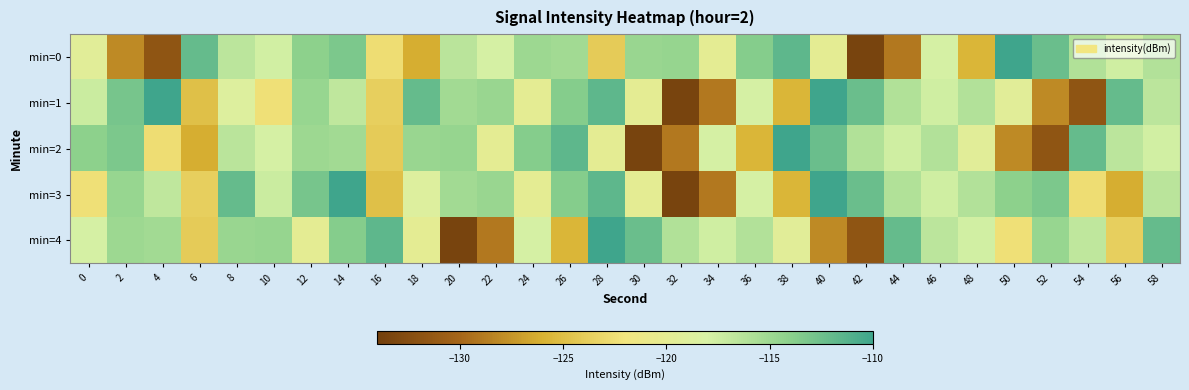

Reading left to right, transcribe all the data shown in this chart.

min=0: 0=-119.4	2=-128.0	4=-131.7	6=-112.0	8=-116.5	10=-117.6	12=-114.1	14=-113.2	16=-122.6	18=-126.2	20=-116.5	22=-117.8	24=-114.9	26=-115.2	28=-124.0	30=-114.8	32=-114.6	34=-119.9	36=-113.7	38=-111.6	40=-119.9	42=-133.5	44=-129.0	46=-117.8	48=-125.7	50=-110.0	52=-112.3	54=-115.9	56=-117.5	58=-116.1
min=1: 0=-117.2	2=-113.0	4=-110.0	6=-124.9	8=-118.8	10=-122.4	12=-114.6	14=-116.7	16=-123.7	18=-112.0	20=-115.2	22=-114.8	24=-119.9	26=-113.7	28=-111.6	30=-119.9	32=-133.5	34=-129.0	36=-117.8	38=-125.7	40=-110.0	42=-112.3	44=-115.9	46=-117.5	48=-116.1	50=-119.4	52=-128.0	54=-131.7	56=-112.0	58=-116.5
min=2: 0=-114.1	2=-113.2	4=-122.6	6=-126.2	8=-116.5	10=-117.8	12=-114.9	14=-115.2	16=-124.0	18=-114.8	20=-114.6	22=-119.9	24=-113.7	26=-111.6	28=-119.9	30=-133.5	32=-129.0	34=-117.8	36=-125.7	38=-110.0	40=-112.3	42=-115.9	44=-117.5	46=-116.1	48=-119.4	50=-128.0	52=-131.7	54=-112.0	56=-116.5	58=-117.6
min=3: 0=-122.4	2=-114.6	4=-116.7	6=-123.7	8=-112.0	10=-117.2	12=-113.0	14=-110.0	16=-124.9	18=-118.8	20=-115.2	22=-114.8	24=-119.9	26=-113.7	28=-111.6	30=-119.9	32=-133.5	34=-129.0	36=-117.8	38=-125.7	40=-110.0	42=-112.3	44=-115.9	46=-117.5	48=-116.1	50=-114.1	52=-113.2	54=-122.6	56=-126.2	58=-116.5
min=4: 0=-117.8	2=-114.9	4=-115.2	6=-124.0	8=-114.8	10=-114.6	12=-119.9	14=-113.7	16=-111.6	18=-119.9	20=-133.5	22=-129.0	24=-117.8	26=-125.7	28=-110.0	30=-112.3	32=-115.9	34=-117.5	36=-116.1	38=-119.4	40=-128.0	42=-131.7	44=-112.0	46=-116.5	48=-117.6	50=-122.4	52=-114.6	54=-116.7	56=-123.7	58=-112.0